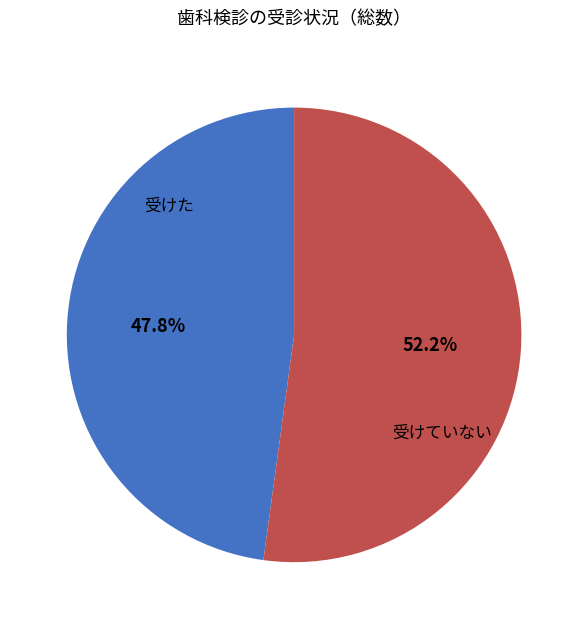

What is the smallest slice in the pie chart?

受けた